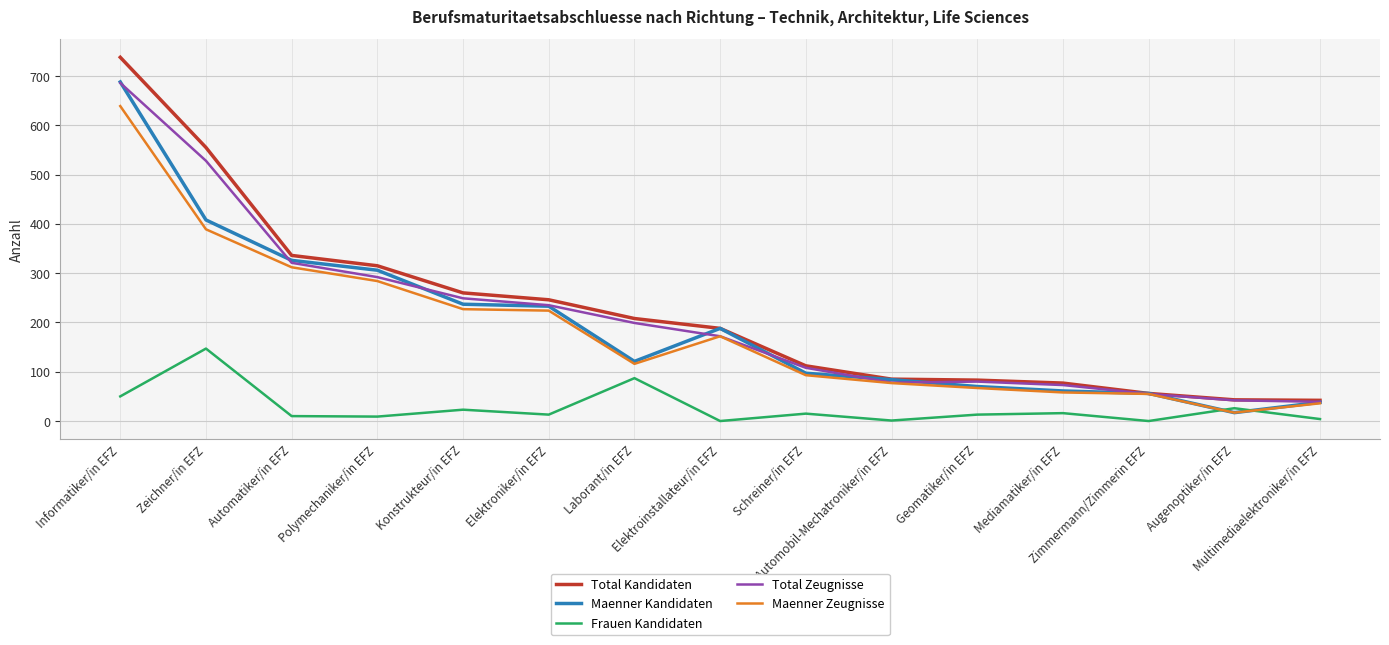

What is the maximum value shown in the chart?

738